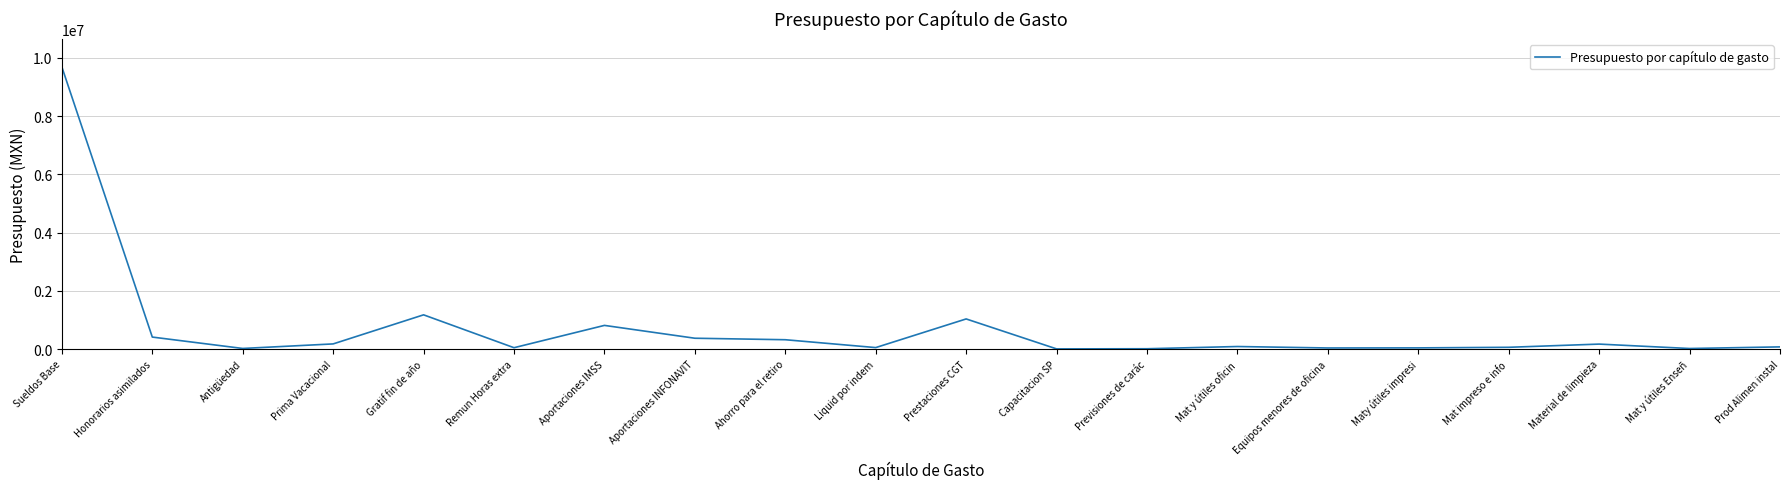

What is the greatest value displayed?

9686470.1